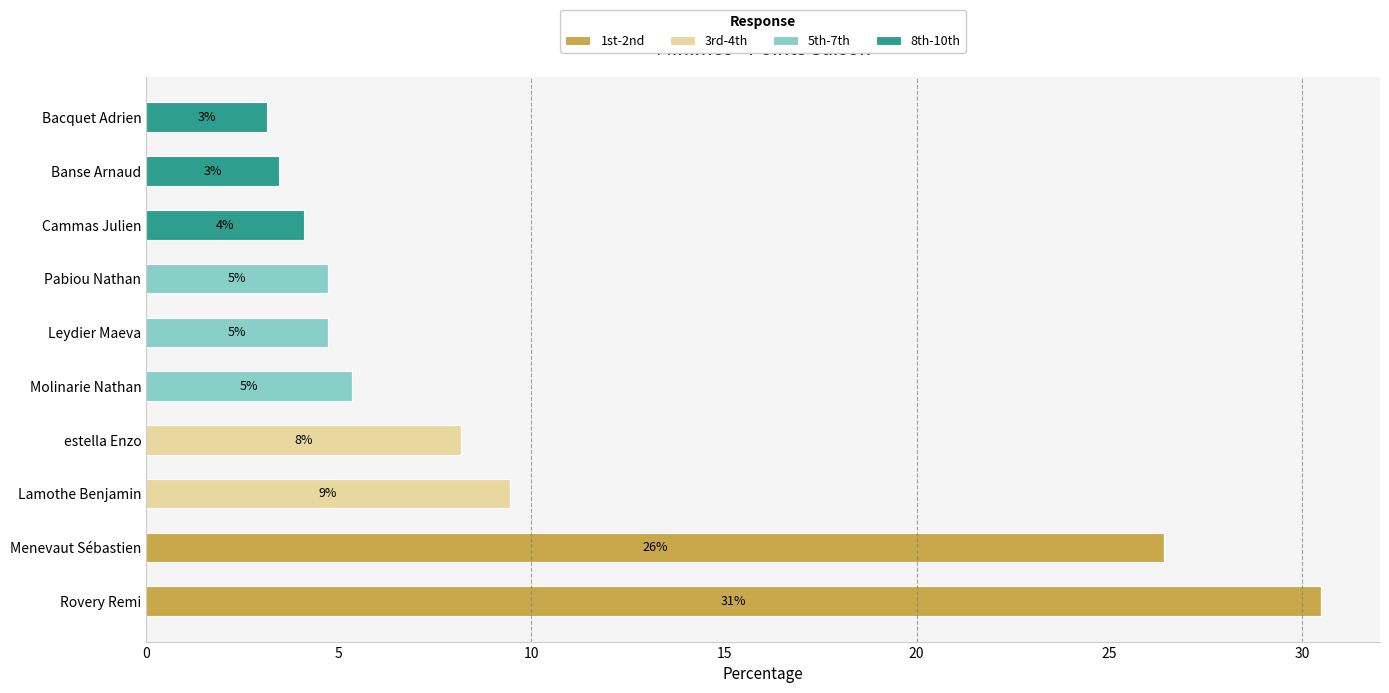

At which label does 1st-2nd reach its peak?

Rovery Remi